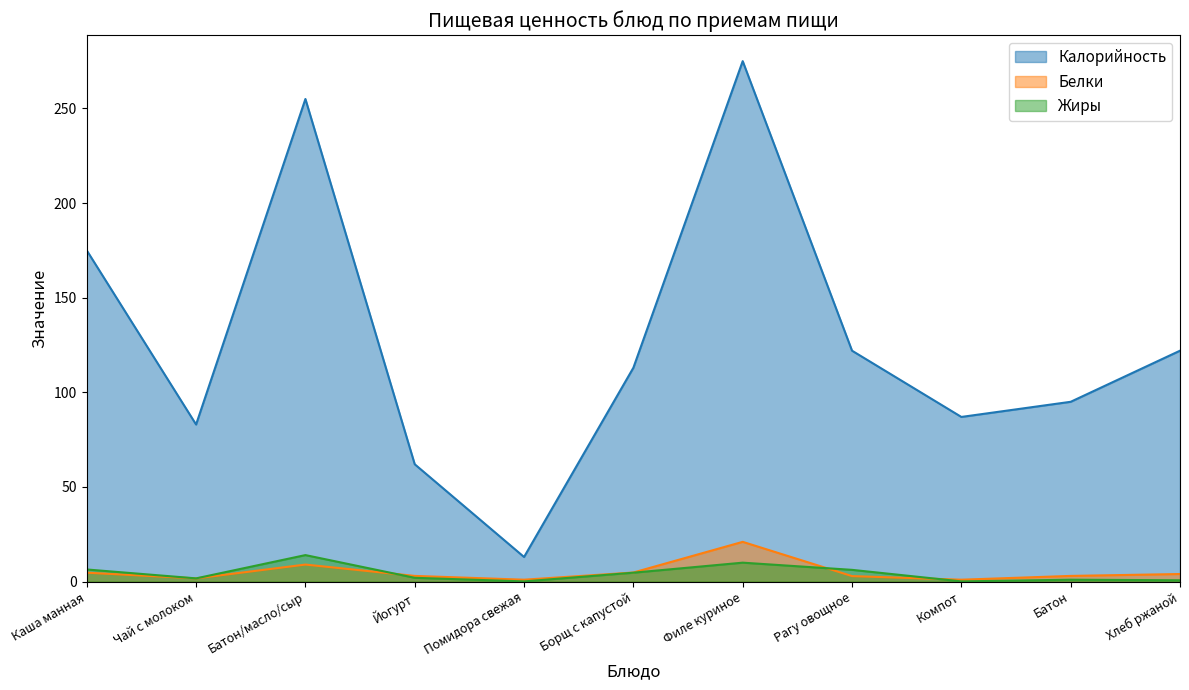

At how many categories does at least one series exceed 169?

3